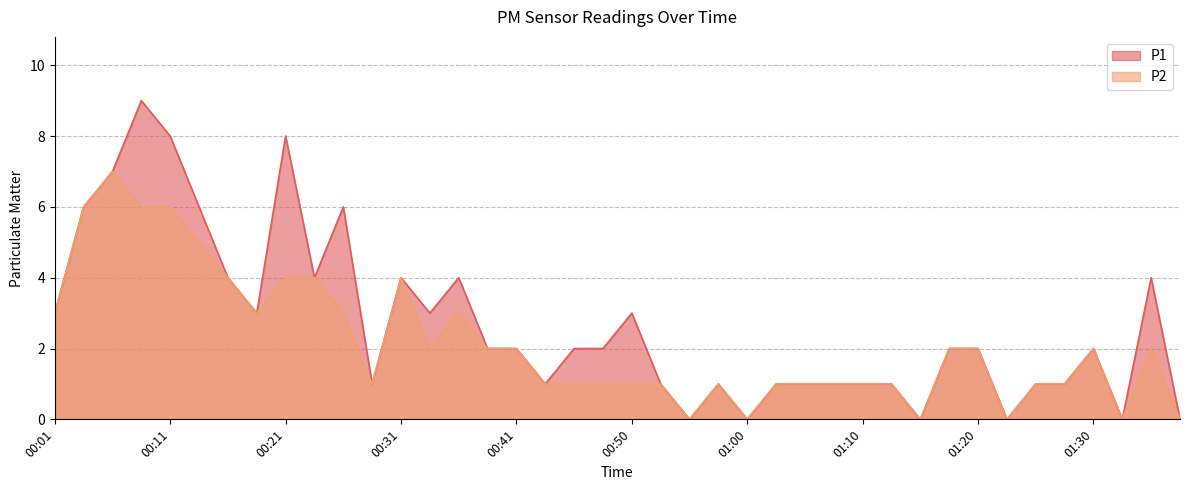

What is the sum of all P2 values?

86